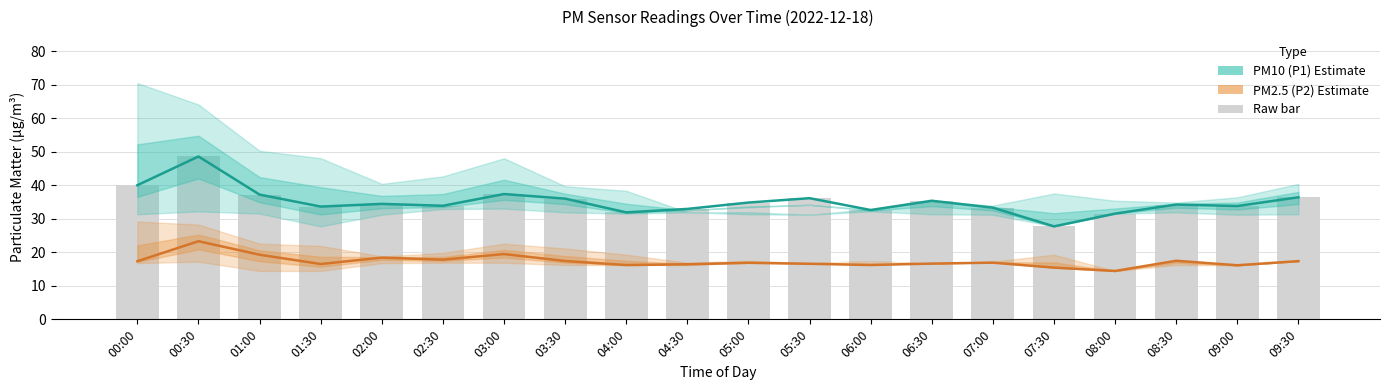

How many values in the PM10 (P1) series exceed 34?

11